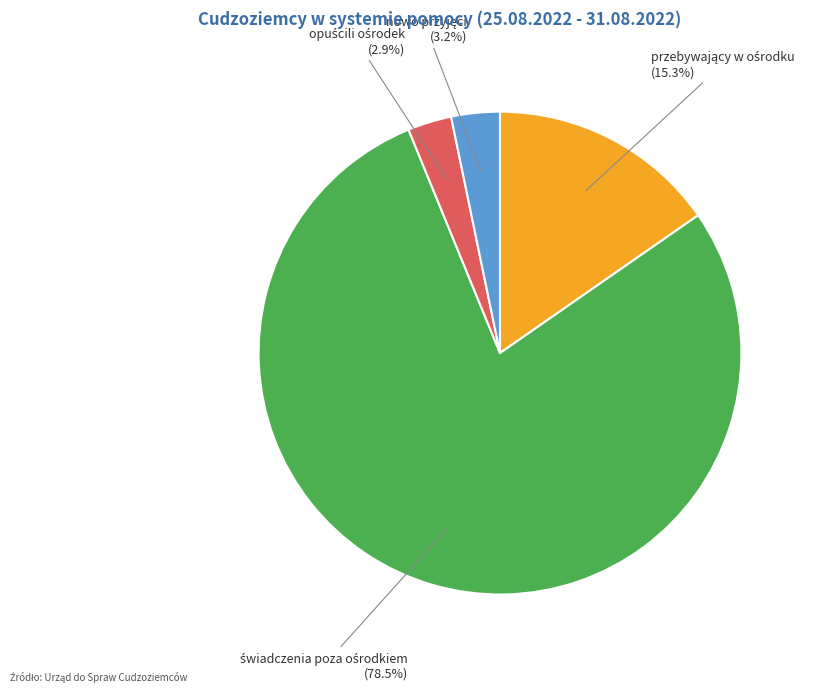

Is there a majority slice in this chart?

Yes